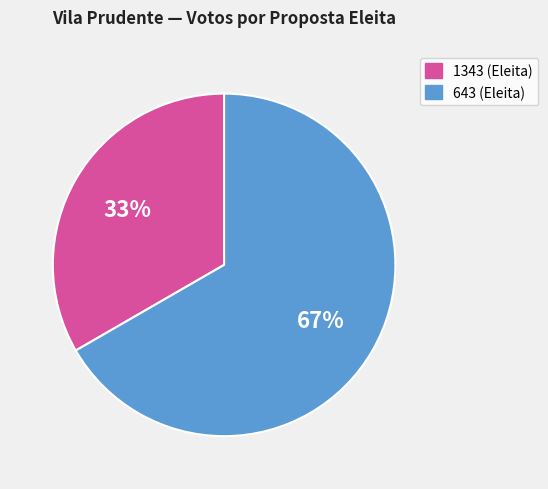

Is there a majority slice in this chart?

Yes